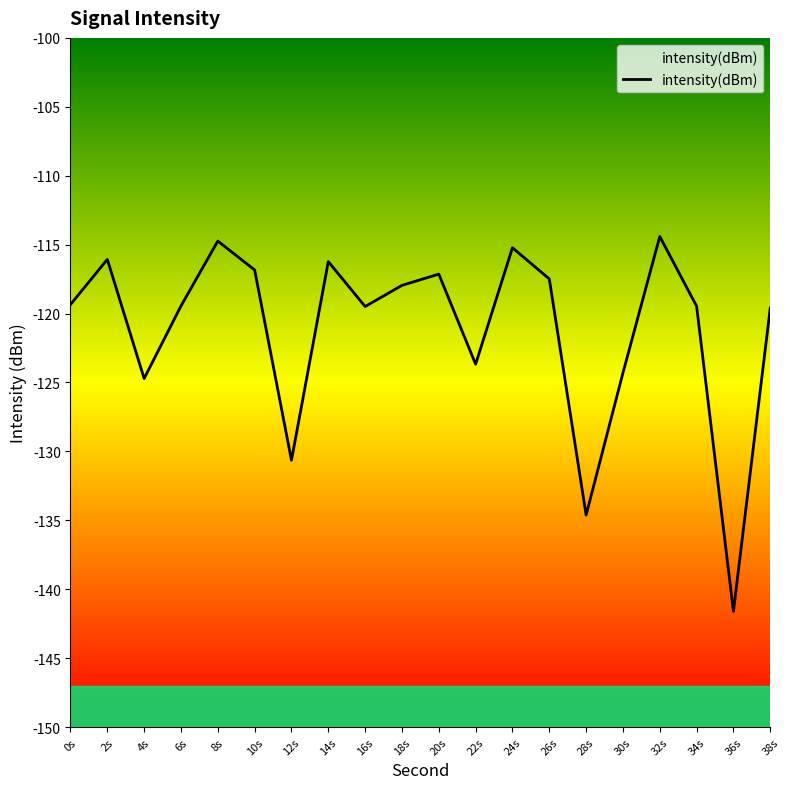

Where is the first local maximum?

2s